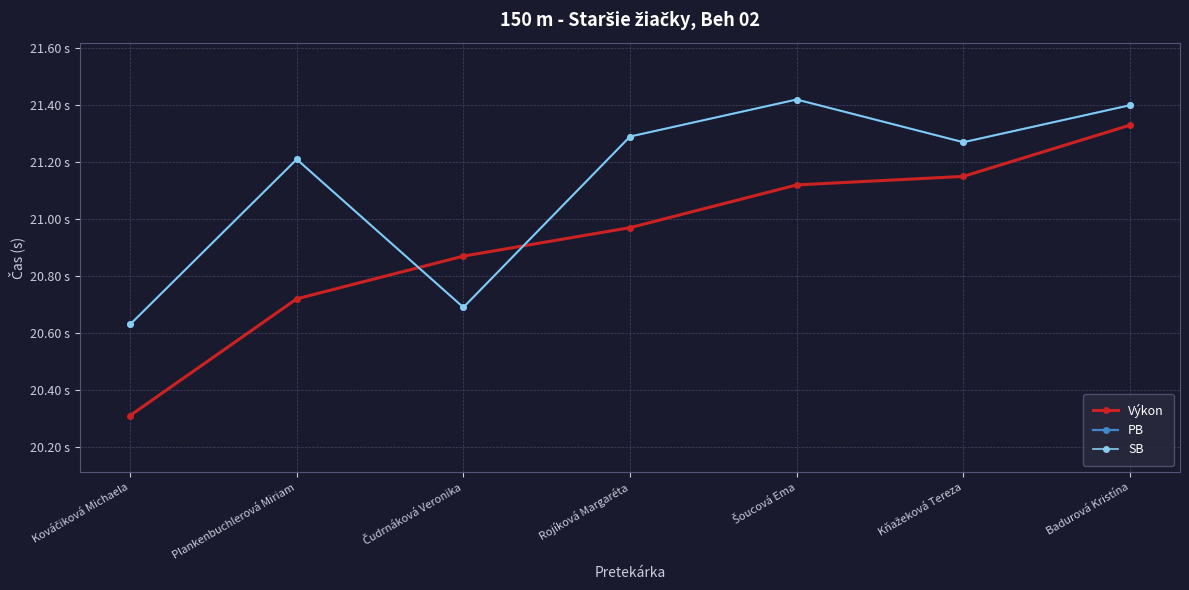

Does the chart have visible grid lines?

Yes